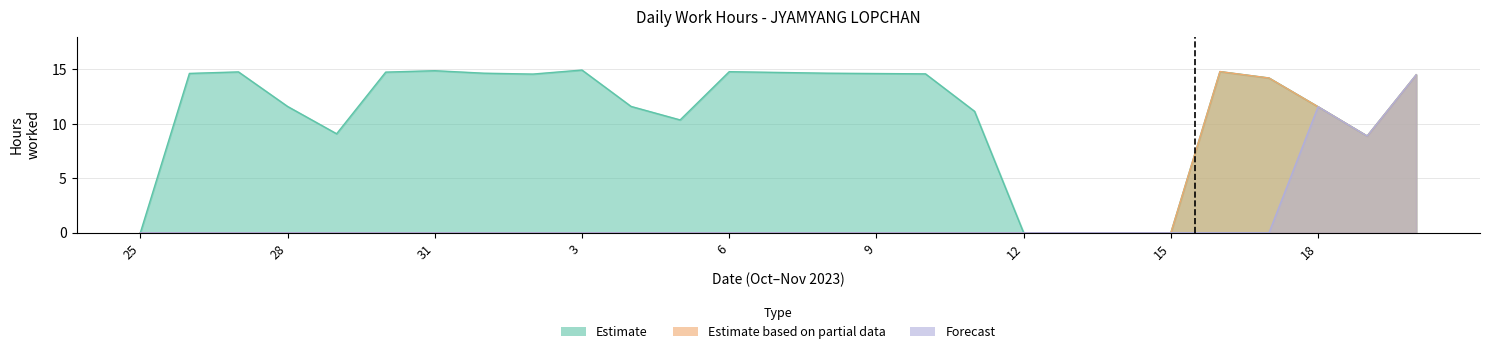

How many data points in Forecast are above 0?

3